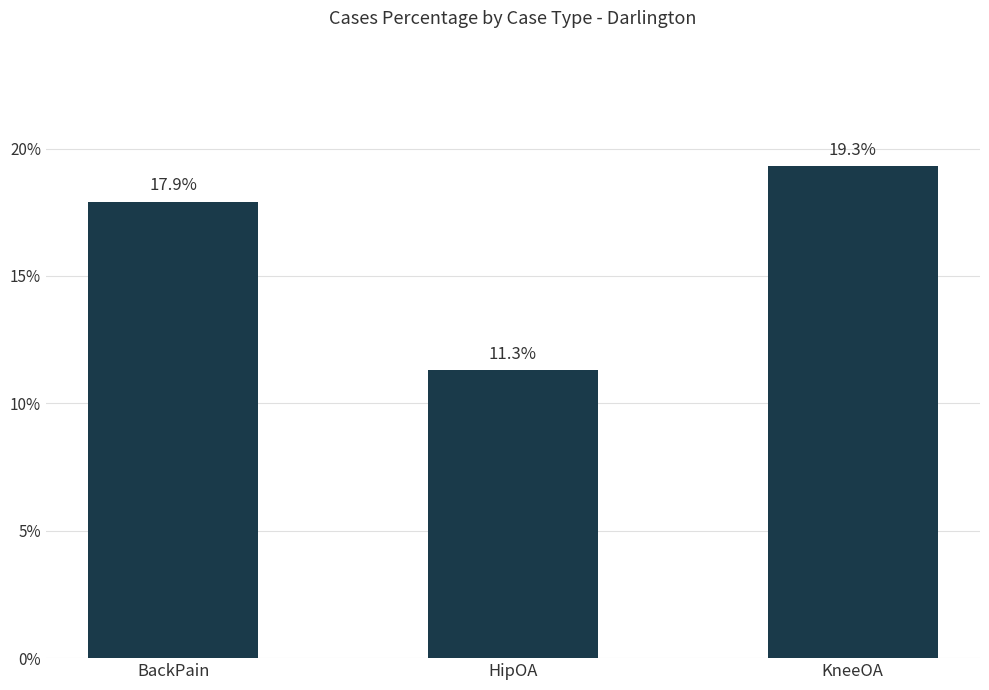

What value does the data have at KneeOA?

19.3